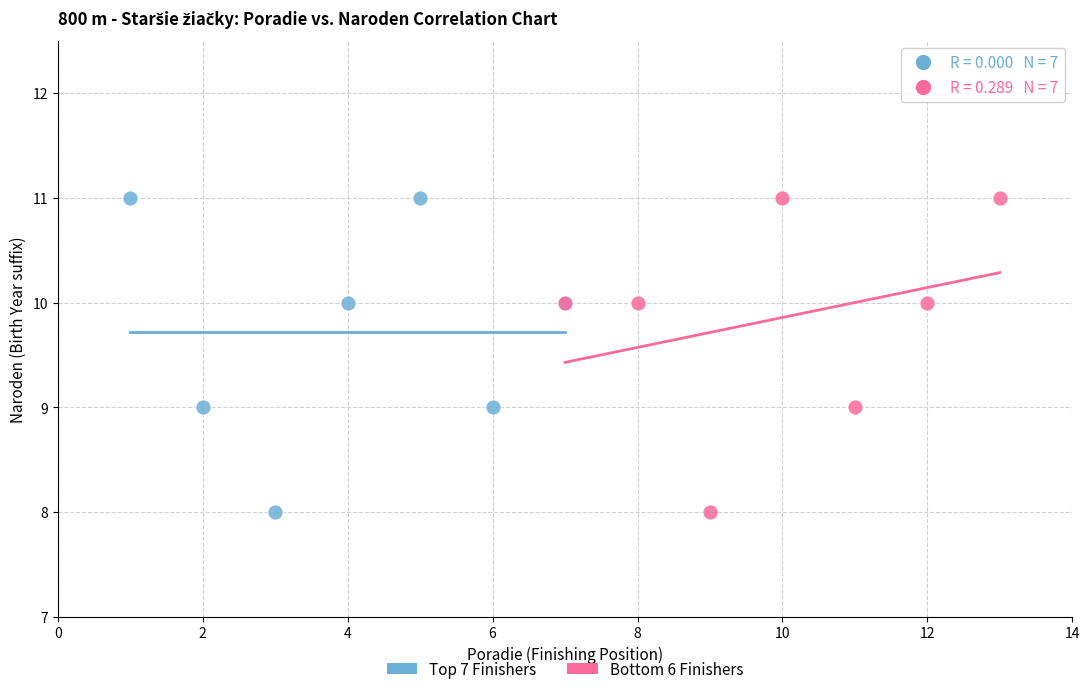

What are all the series names shown in the legend?

Top 7 Finishers, Bottom 6 Finishers